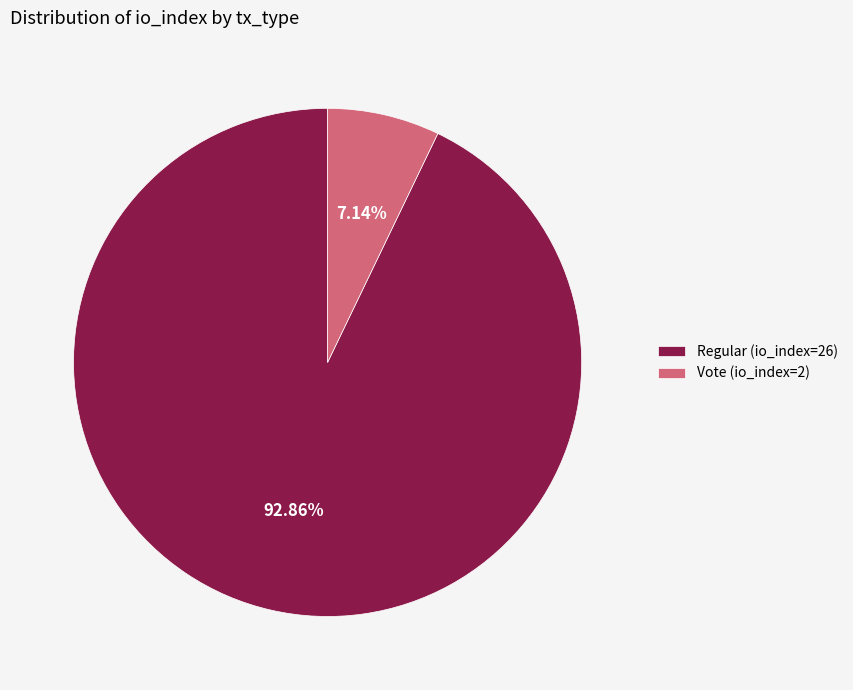

Rank the categories by value from highest to lowest.

Regular (io_index=26), Vote (io_index=2)